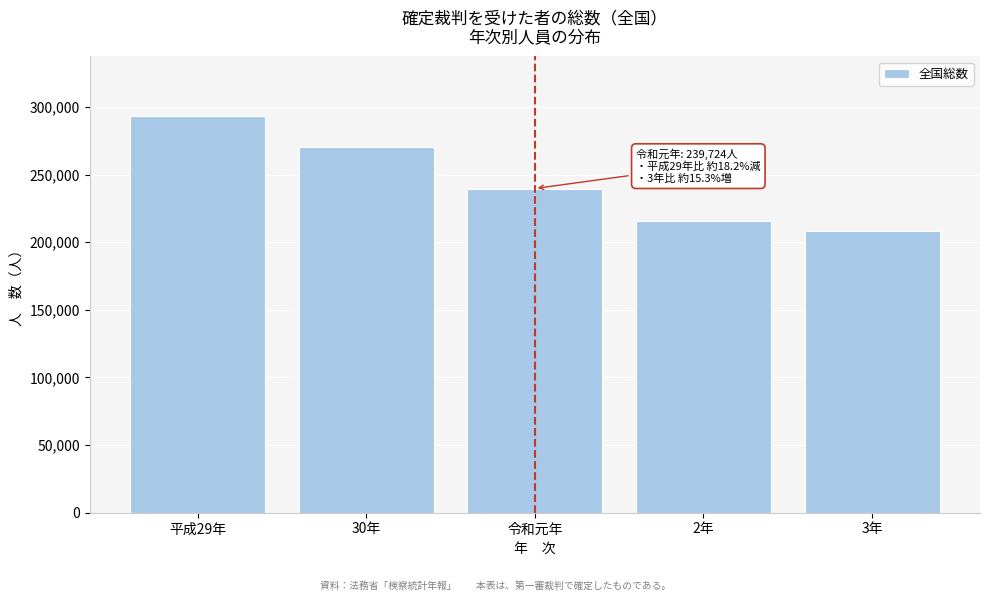

Reading left to right, extract all data points from this chart.

平成29年=293342	30年=270204	令和元年=239724	2年=215725	3年=207940